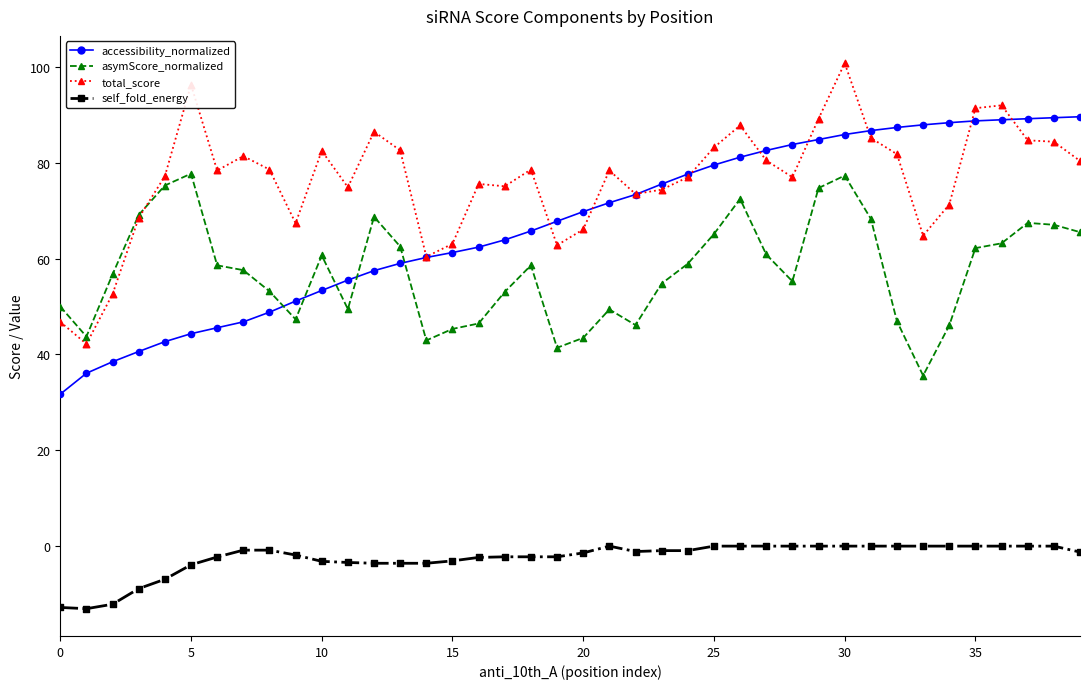

True or false: asymScore_normalized and self_fold_energy intersect in this chart.

False